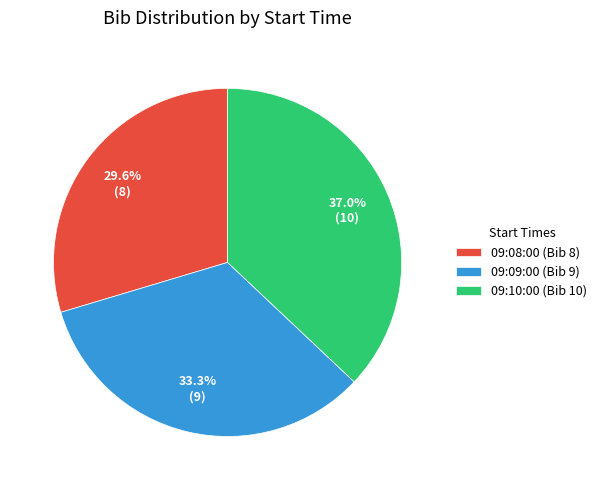

True or false: 09:09:00 accounts for 26% of the total.

False